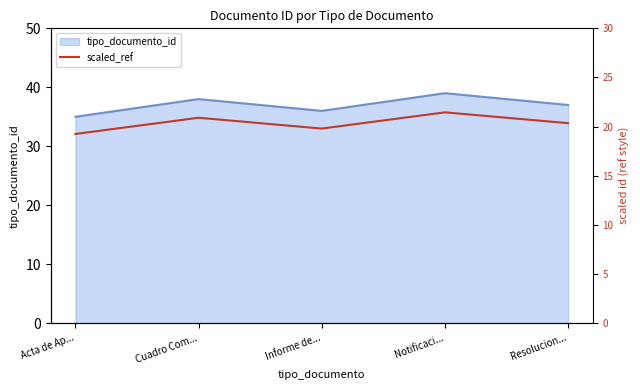

Approximately how many times larger is the value at Cuadro Com... compared to Resolucion...?

1.0